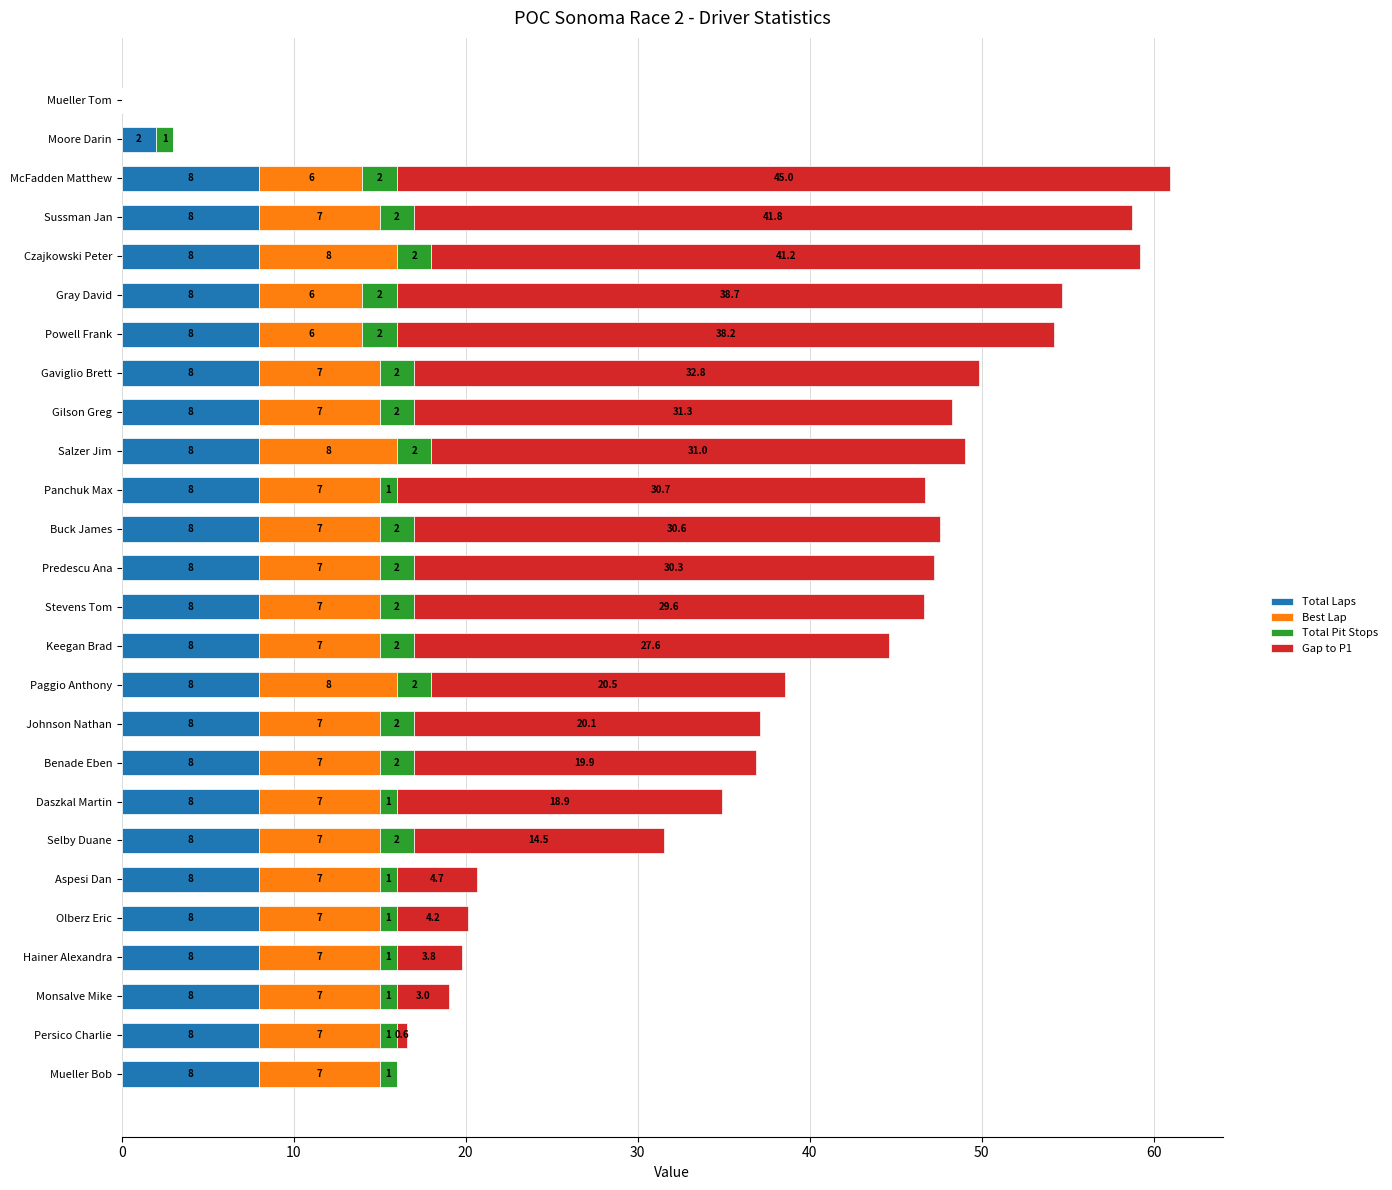

What is the maximum value for Total Laps?

8.0